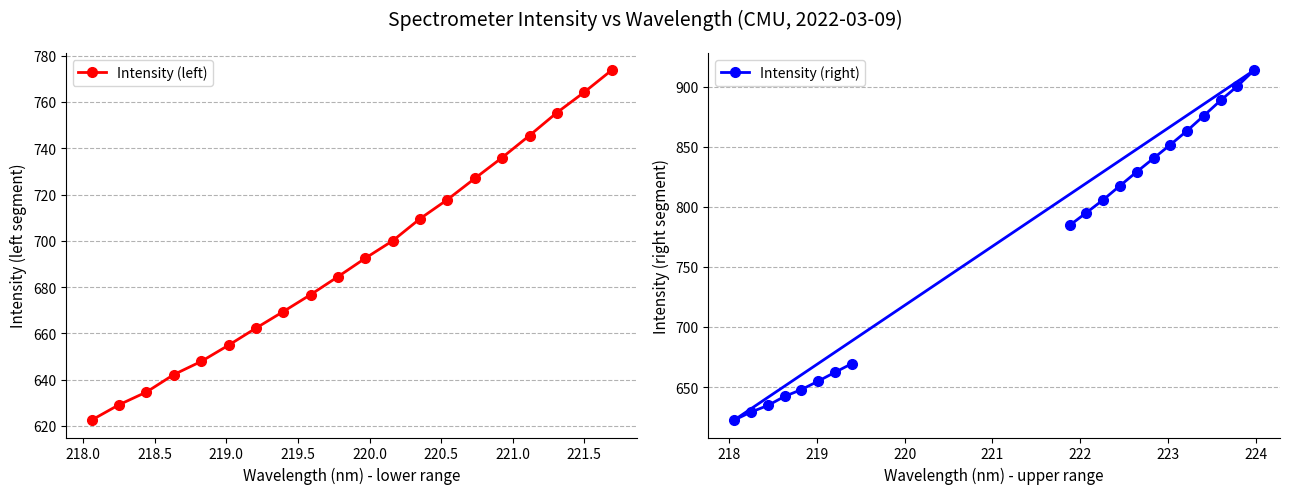

What is the minimum value for Intensity (right)?

622.6